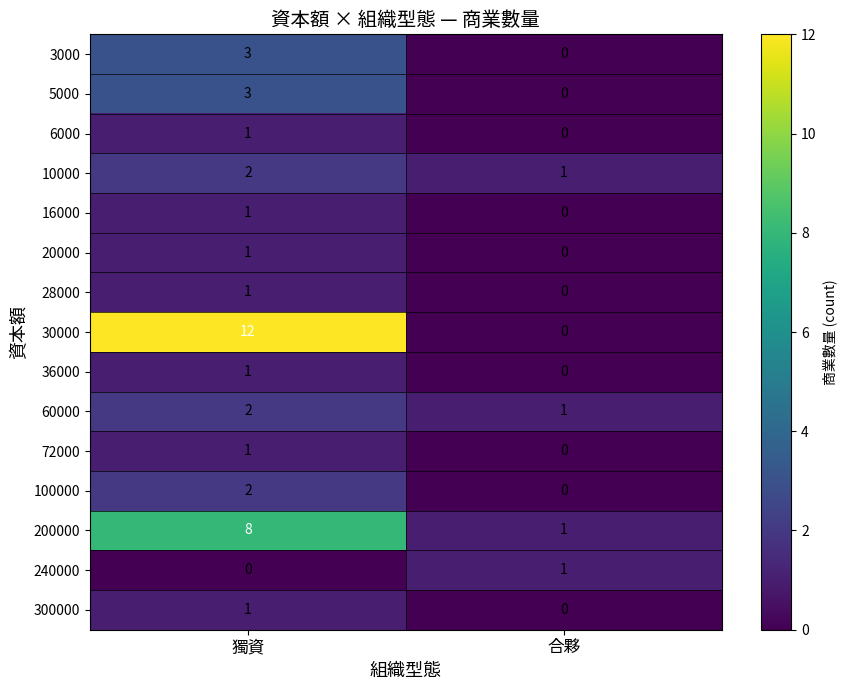

Reading right to left, list all the values displayed in this chart.

3000: 合夥=0	獨資=3
5000: 合夥=0	獨資=3
6000: 合夥=0	獨資=1
10000: 合夥=1	獨資=2
16000: 合夥=0	獨資=1
20000: 合夥=0	獨資=1
28000: 合夥=0	獨資=1
30000: 合夥=0	獨資=12
36000: 合夥=0	獨資=1
60000: 合夥=1	獨資=2
72000: 合夥=0	獨資=1
100000: 合夥=0	獨資=2
200000: 合夥=1	獨資=8
240000: 合夥=1	獨資=0
300000: 合夥=0	獨資=1